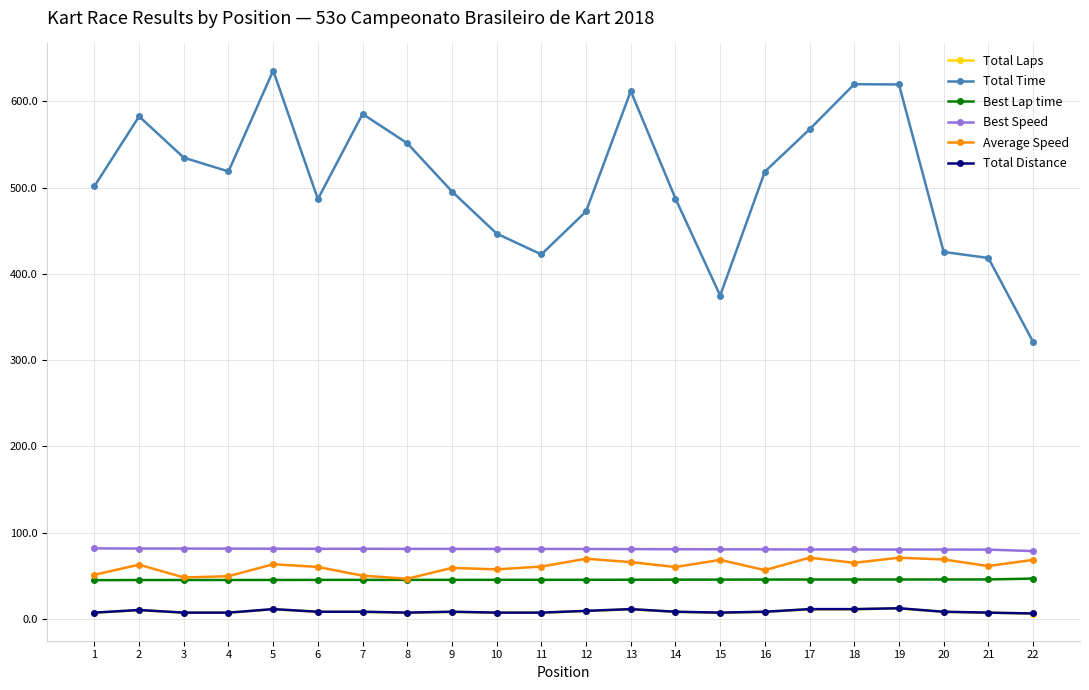

Is the value of Average Speed at 10 greater than the value of Total Laps at 13?

Yes